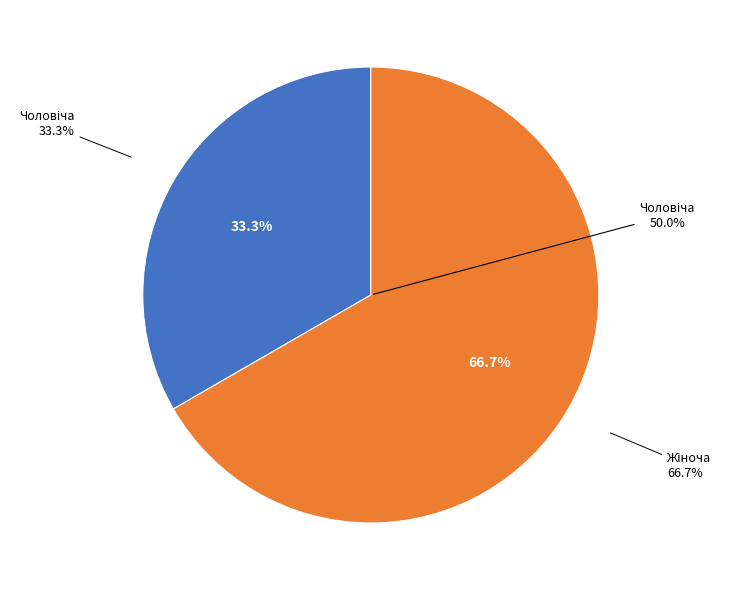

To the nearest percent, what percentage of the pie is Жіноча?

67%